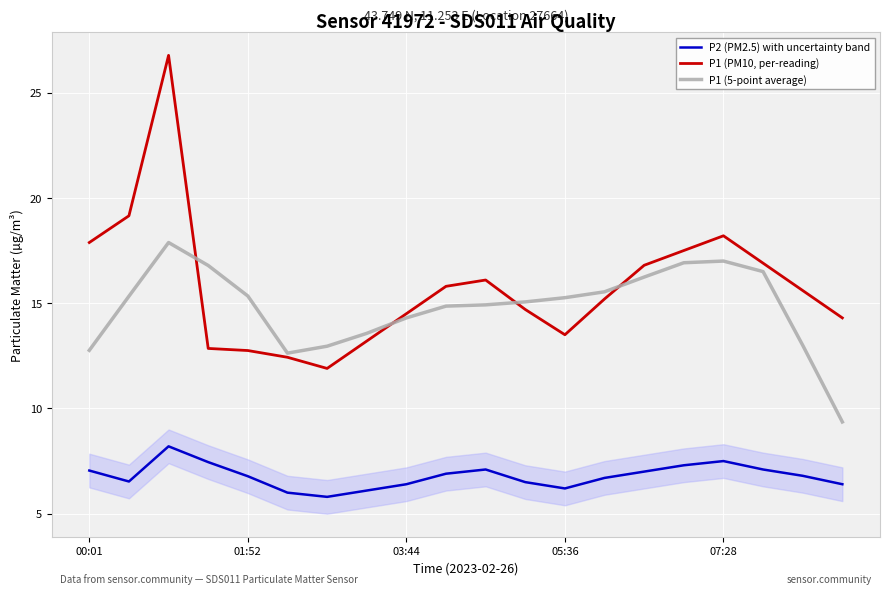

Reading right to left, what are all the values shown in this chart?

P2 (PM2.5) with uncertainty band: 6.4	6.8	7.1	7.5	7.3	7.0	6.7	6.2	6.5	7.1	6.9	6.4	6.1	5.8	6.0	6.8	7.5	8.2	6.5	7.0
P1 (PM10, per-reading): 14.3	15.6	16.9	18.2	17.5	16.8	15.2	13.5	14.7	16.1	15.8	14.5	13.2	11.9	12.4	12.8	12.8	26.8	19.1	17.9
P1 (5-point average): 9.4	13.0	16.5	17.0	16.9	16.2	15.5	15.3	15.1	14.9	14.9	14.3	13.6	13.0	12.6	15.3	16.8	17.9	15.3	12.8